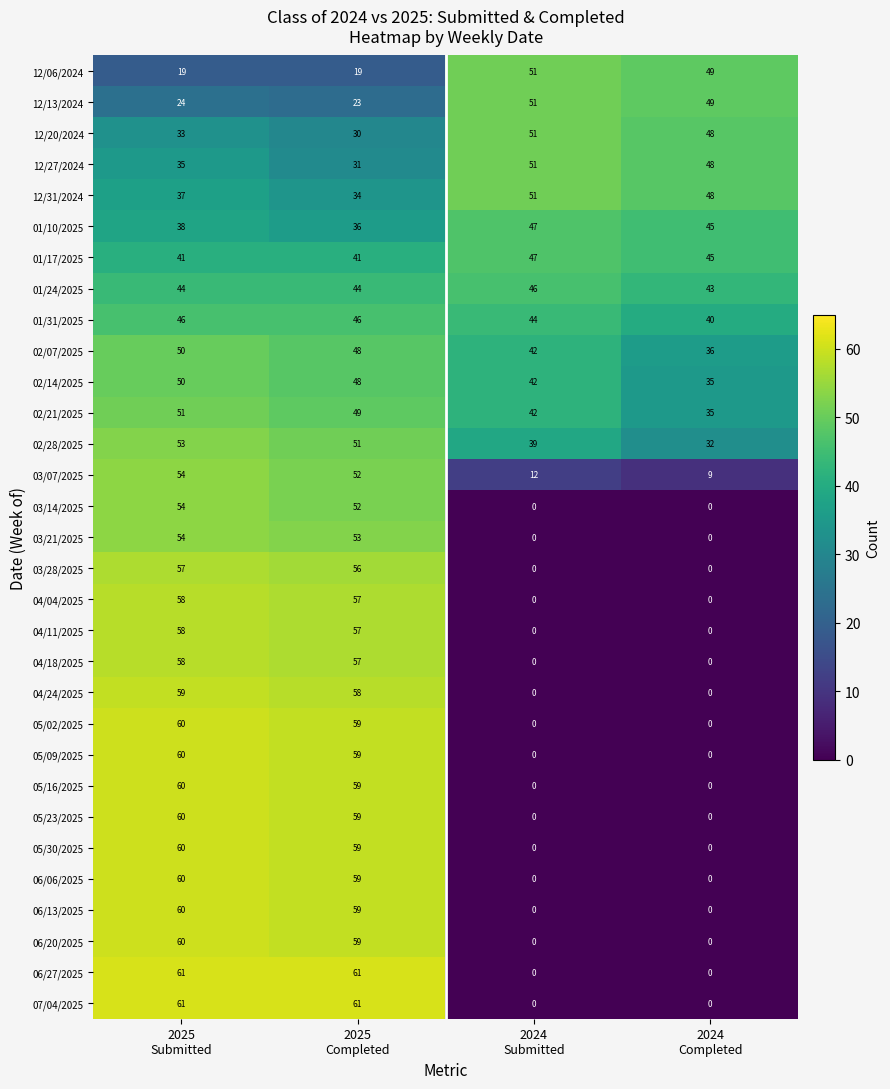

What is the difference between the highest and lowest values at 2024
Completed?

49